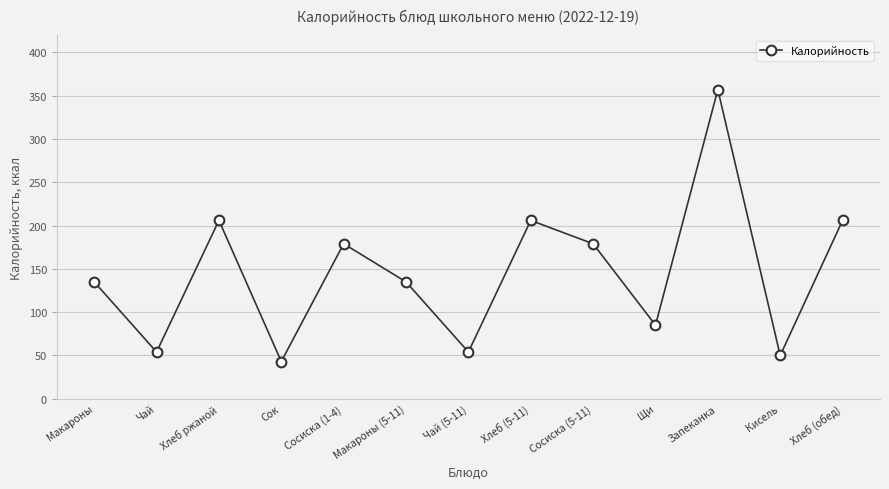

What is the label of the 9th point from the right?

Сосиска (1-4)